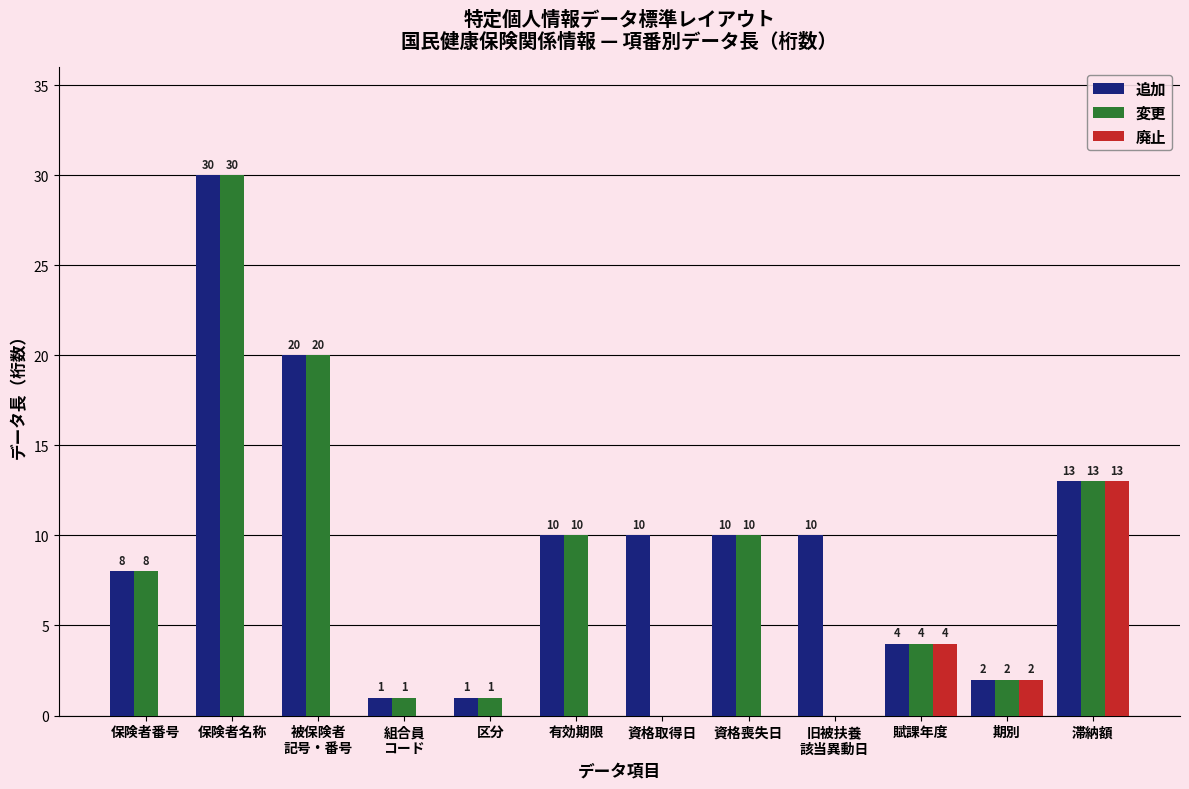

At which category is the sum across all series the highest?

保険者名称